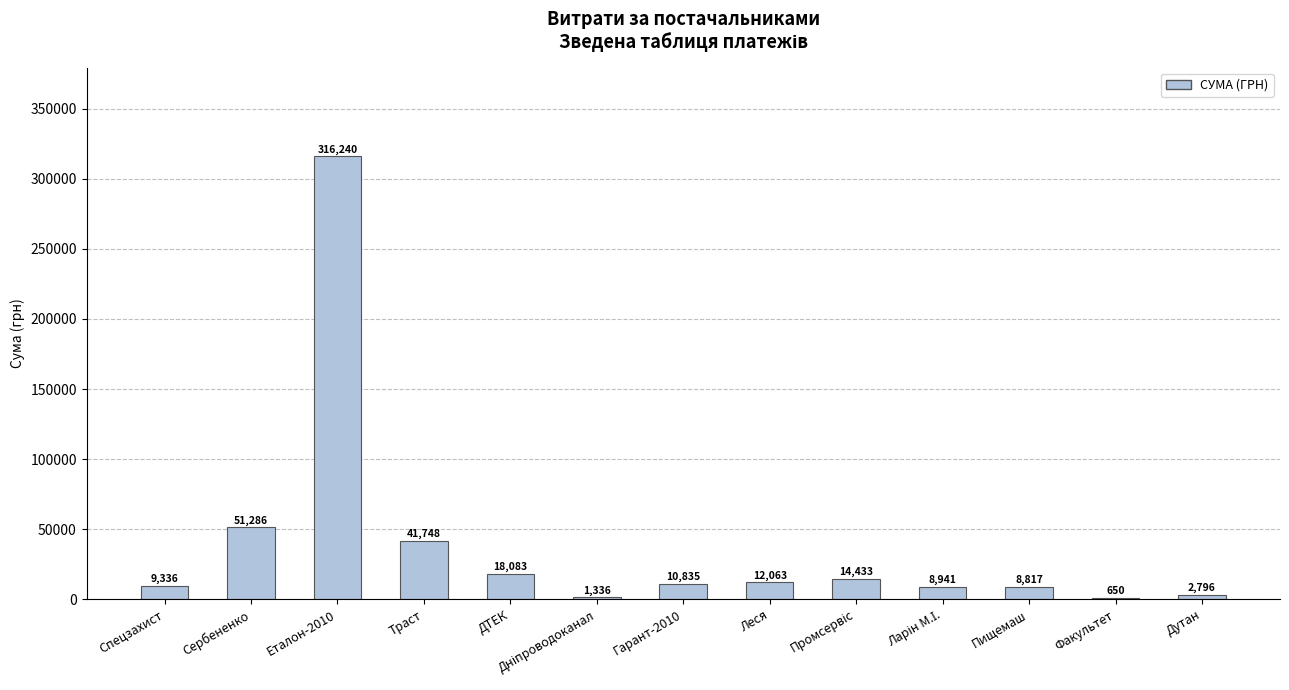

Are the bars horizontal?

No